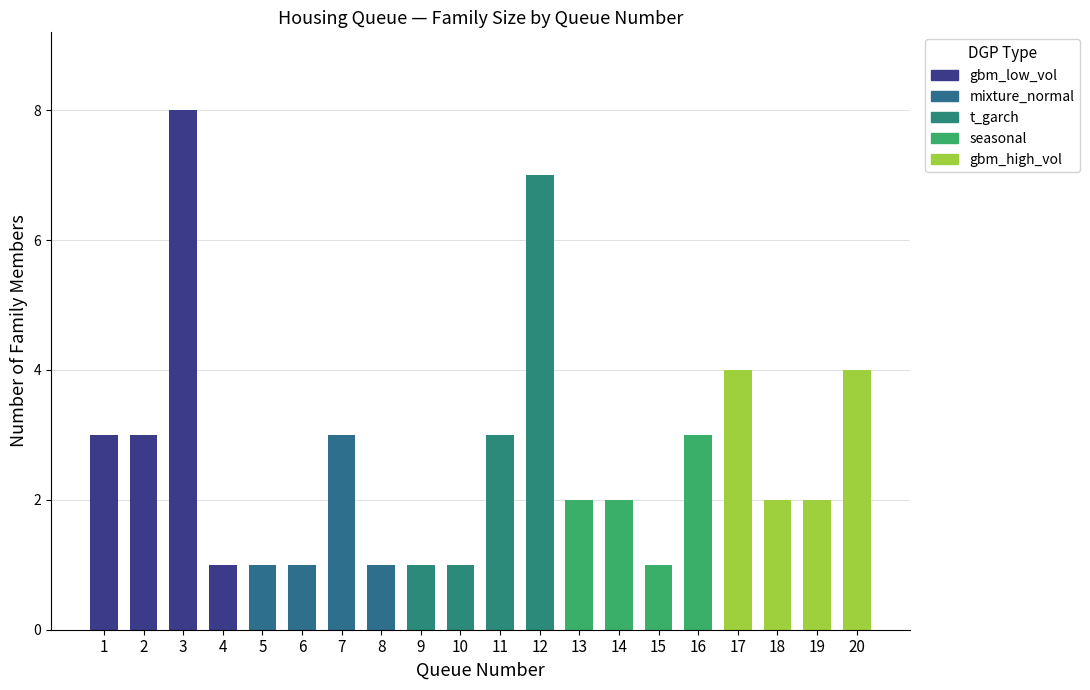

Which label corresponds to the largest value in the chart?

3